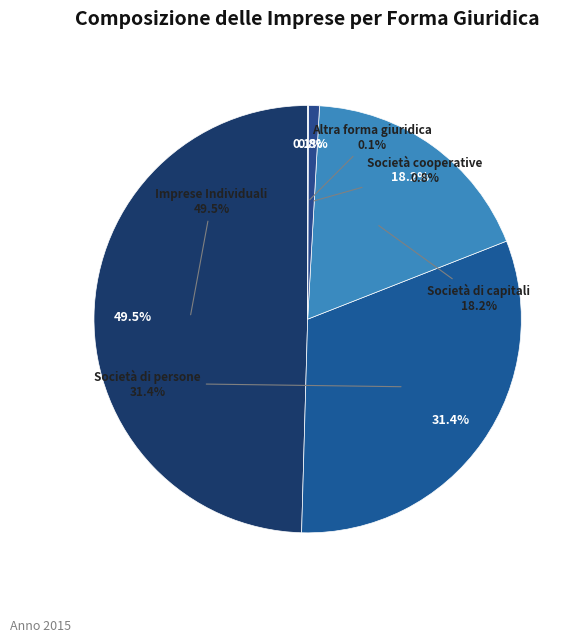

What is the change in value from Imprese Individuali to Società di persone?

-18.1